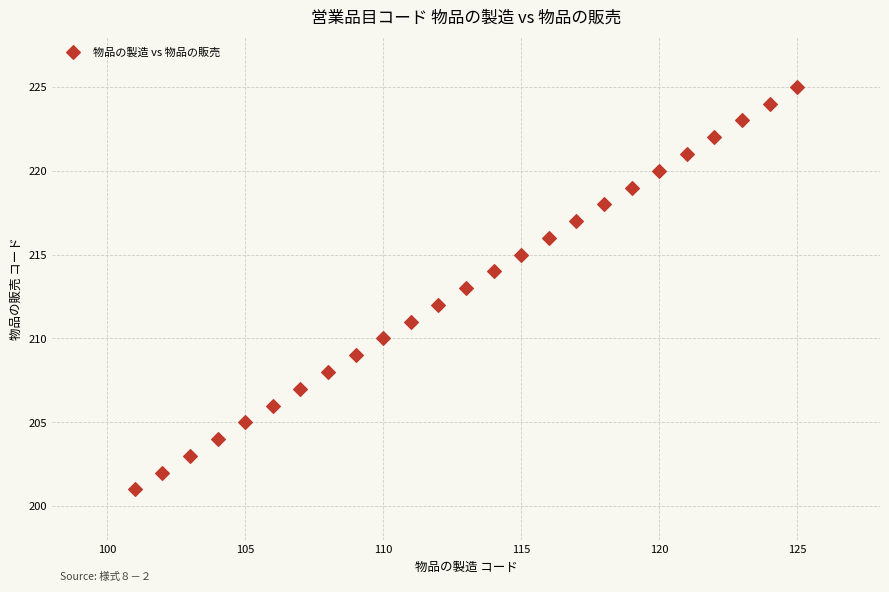

What is the range of X values (max minus min)?

24